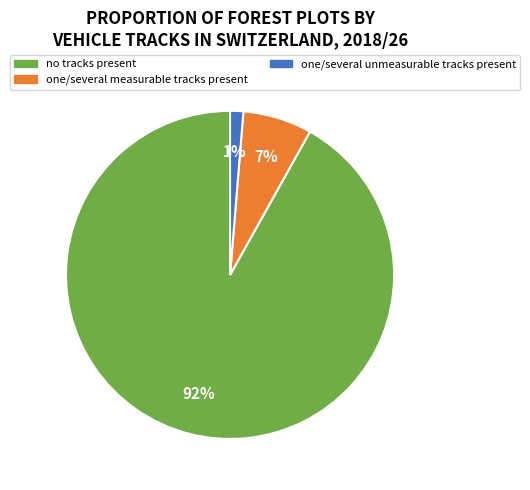

Combined, do one/several measurable tracks present and one/several unmeasurable tracks present account for over 50%?

No